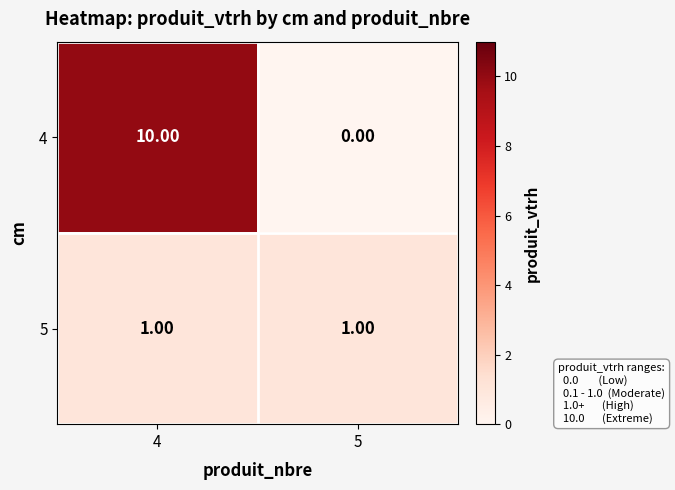

Which series has the widest spread of values?

4